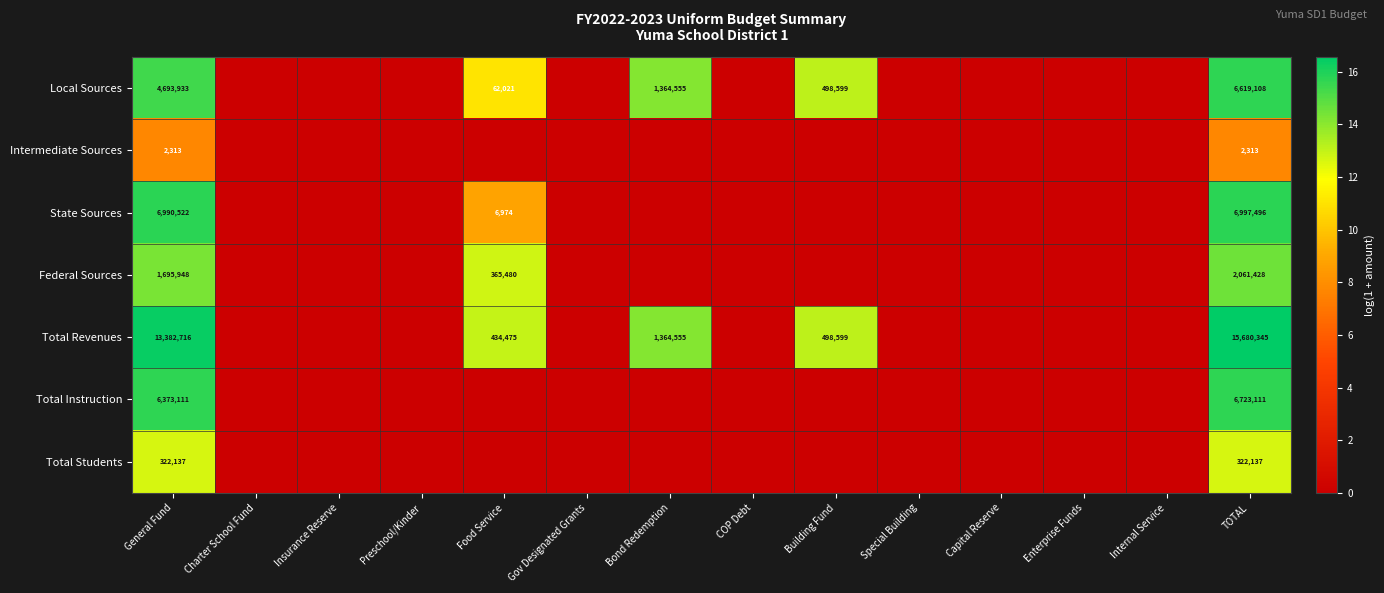

At TOTAL, list the series in order from largest to smallest.

Total Revenues, State Sources, Total Instruction, Local Sources, Federal Sources, Total Students, Intermediate Sources